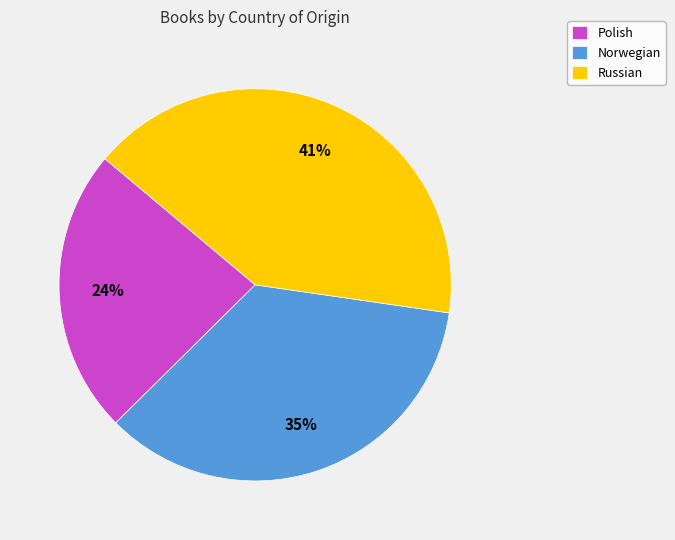

Rank the categories by value from lowest to highest.

Polish, Norwegian, Russian